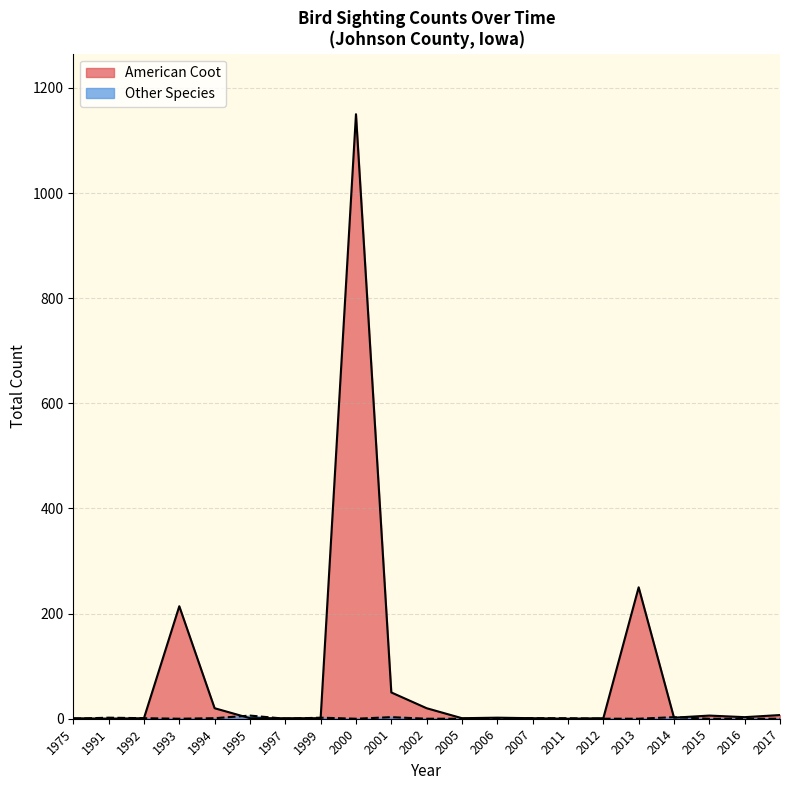

At which category is the sum across all series the highest?

2000